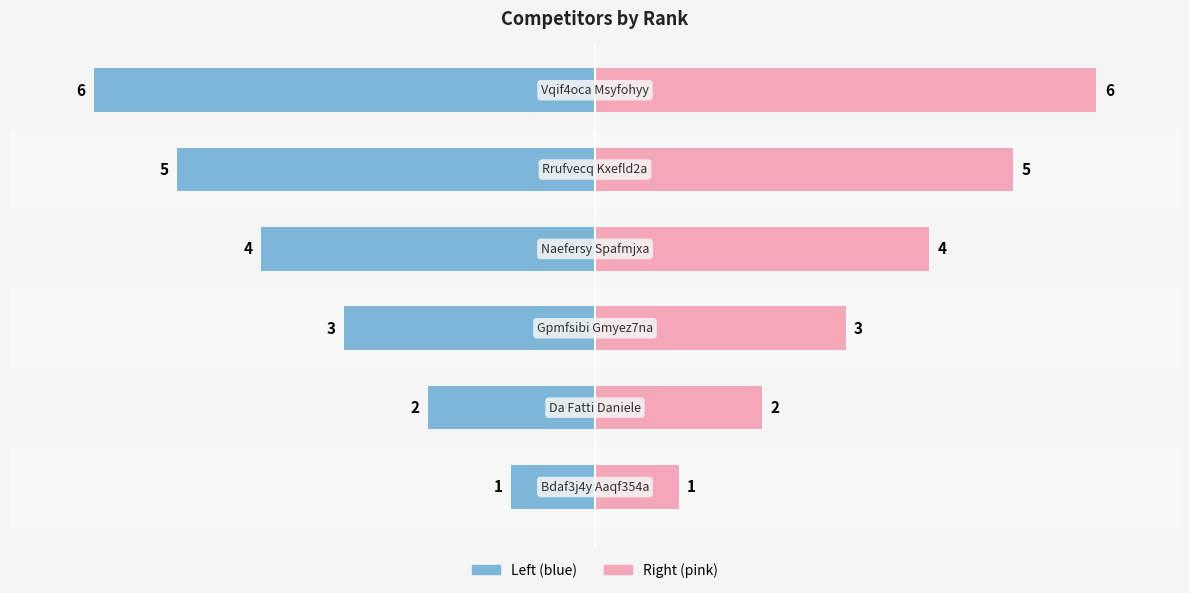

At how many categories does at least one series exceed 1?

5